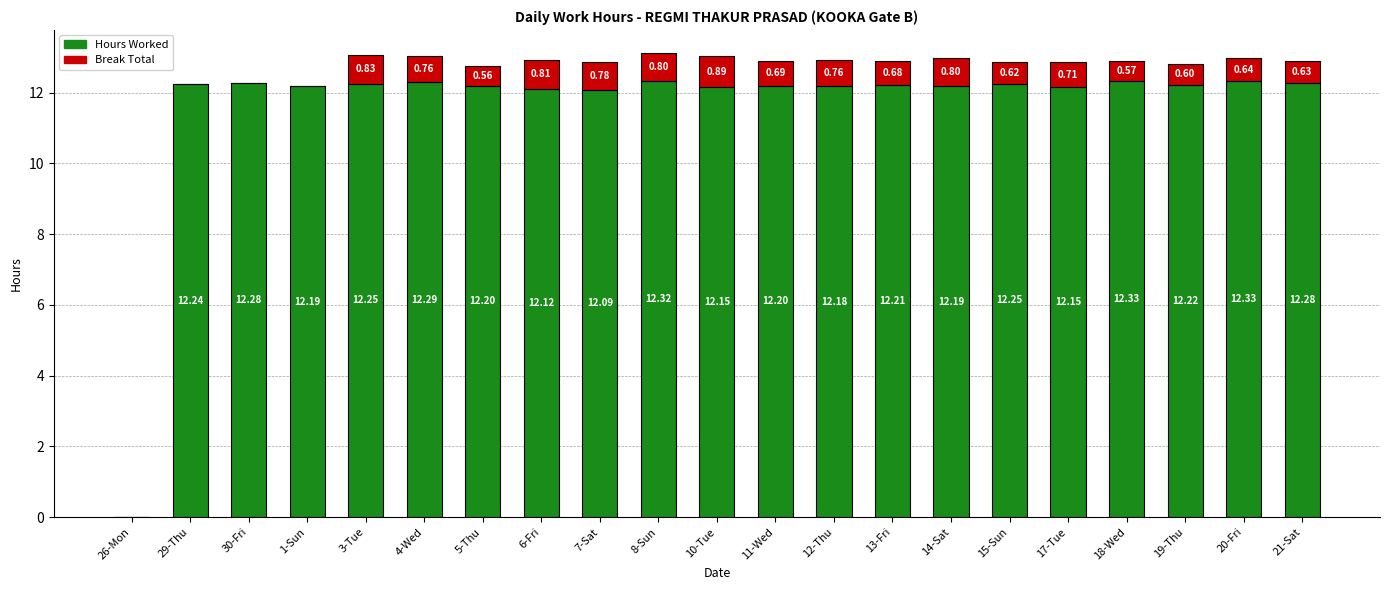

What is the sum of the Hours Worked values at 1-Sun and 26-Mon?

12.2